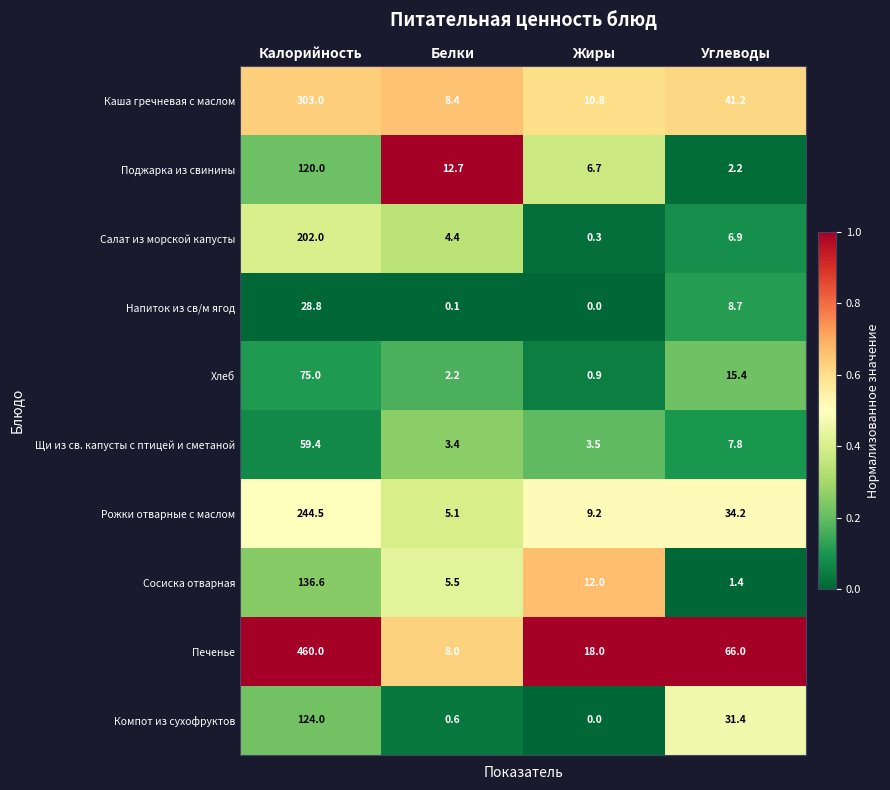

What is the difference between the Компот из сухофруктов values at Углеводы and Белки?

30.8